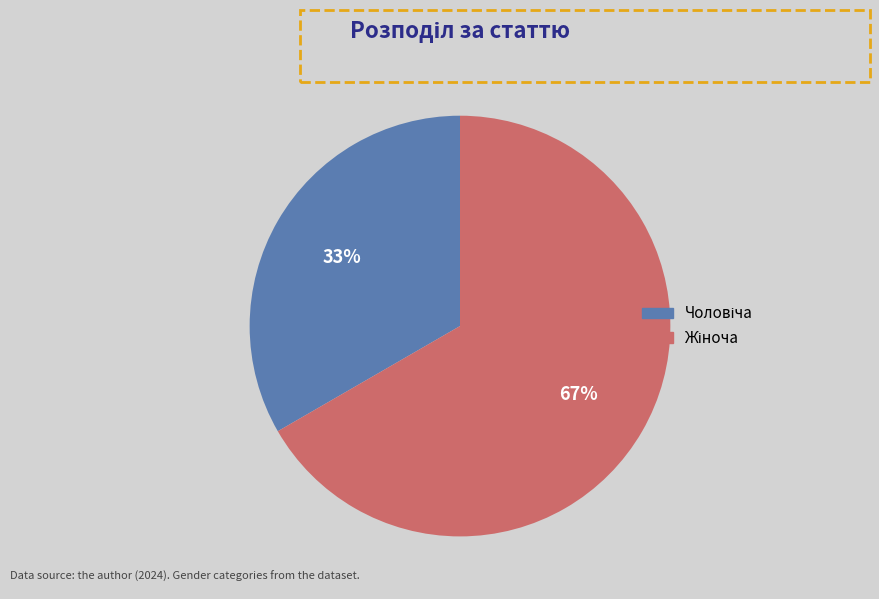

Is there a majority slice in this chart?

Yes